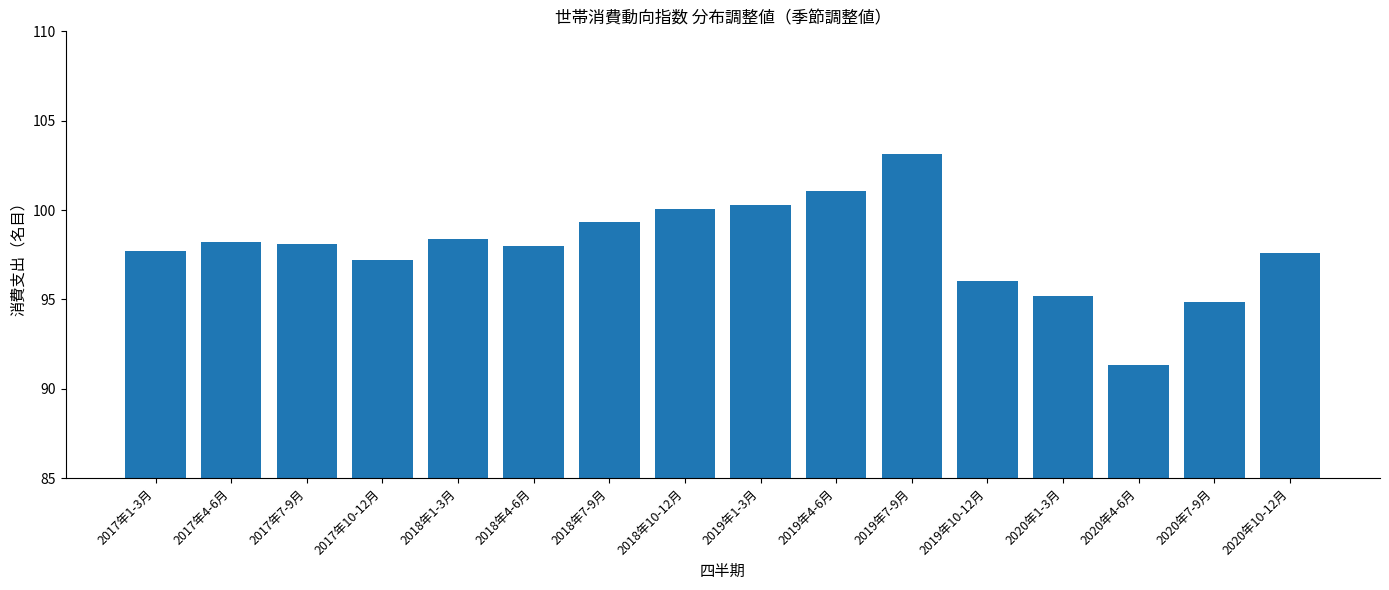

What is the value of the 3rd bar from the left?

98.1